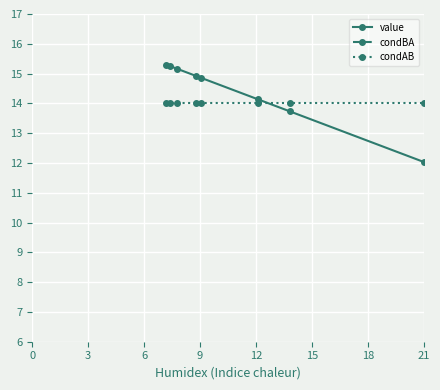

What are all the series names shown in the legend?

value, condBA, condAB